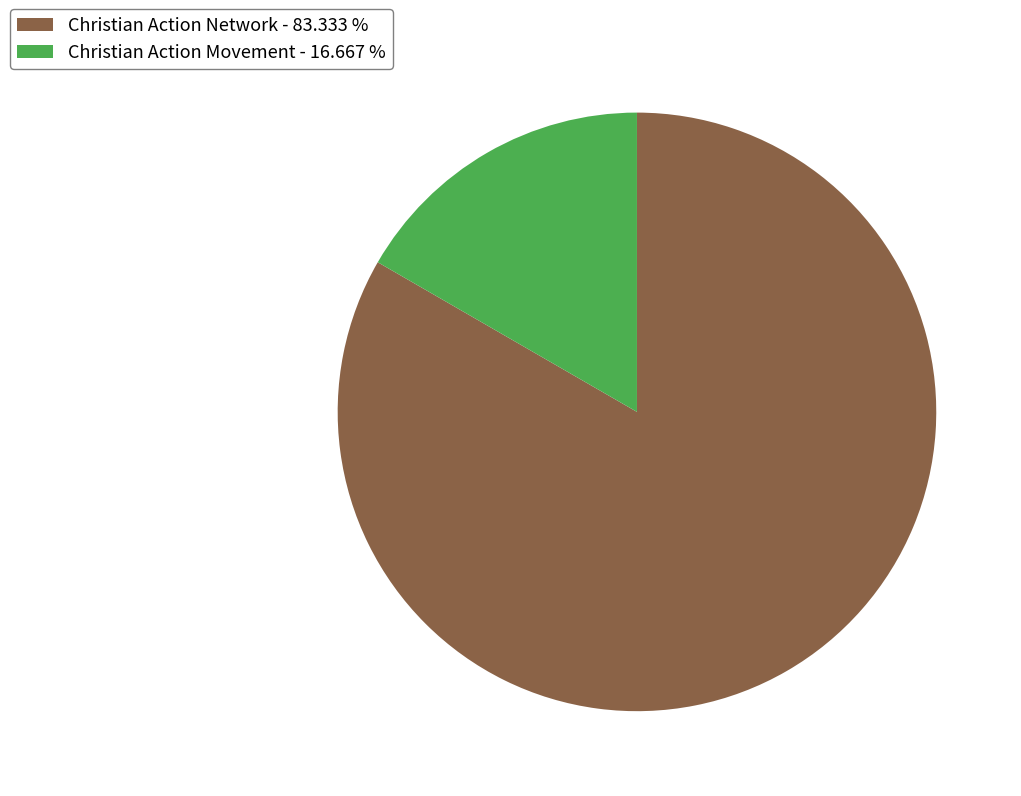

Which category has the biggest portion of the pie?

Christian Action Network